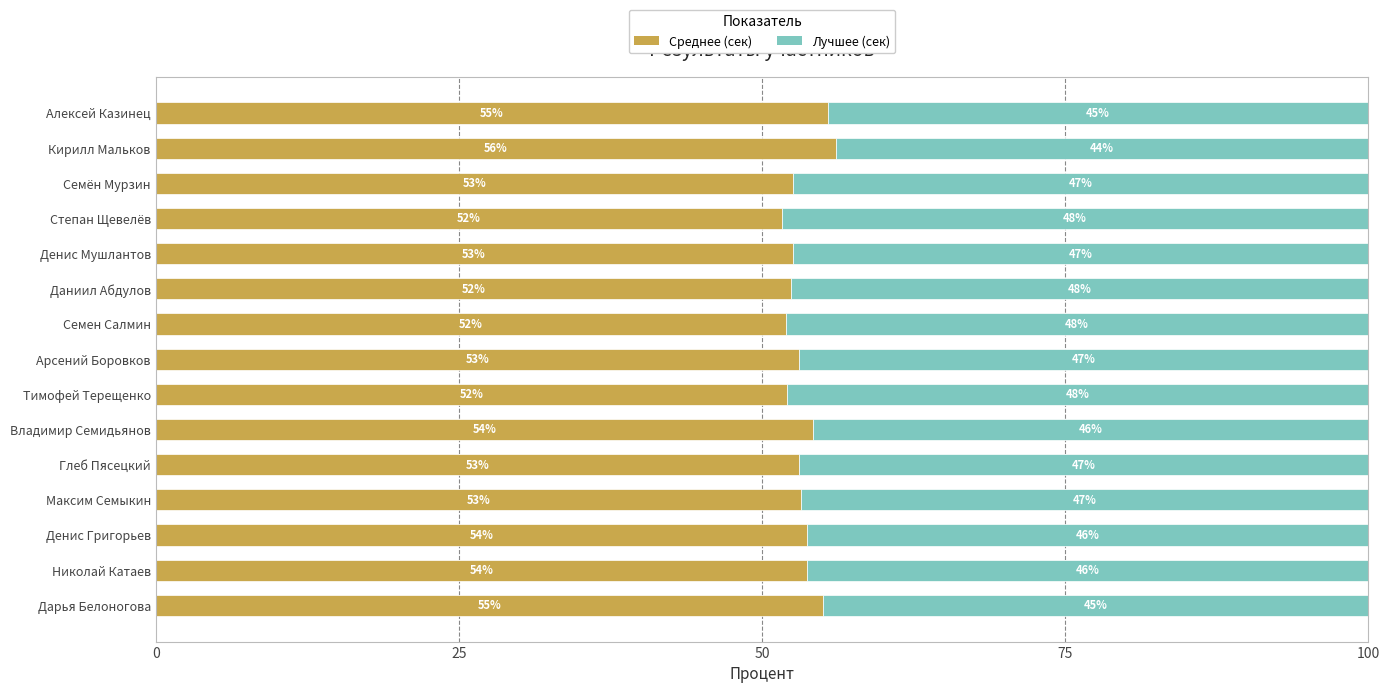

True or false: Среднее (сек) has a value of 53.1 at Арсений Боровков.

True